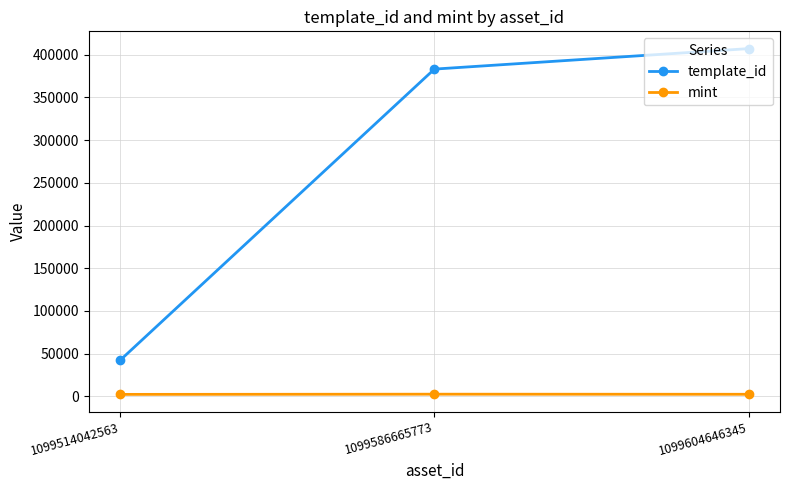

What is the total value across all series at 1099514042563?

44837